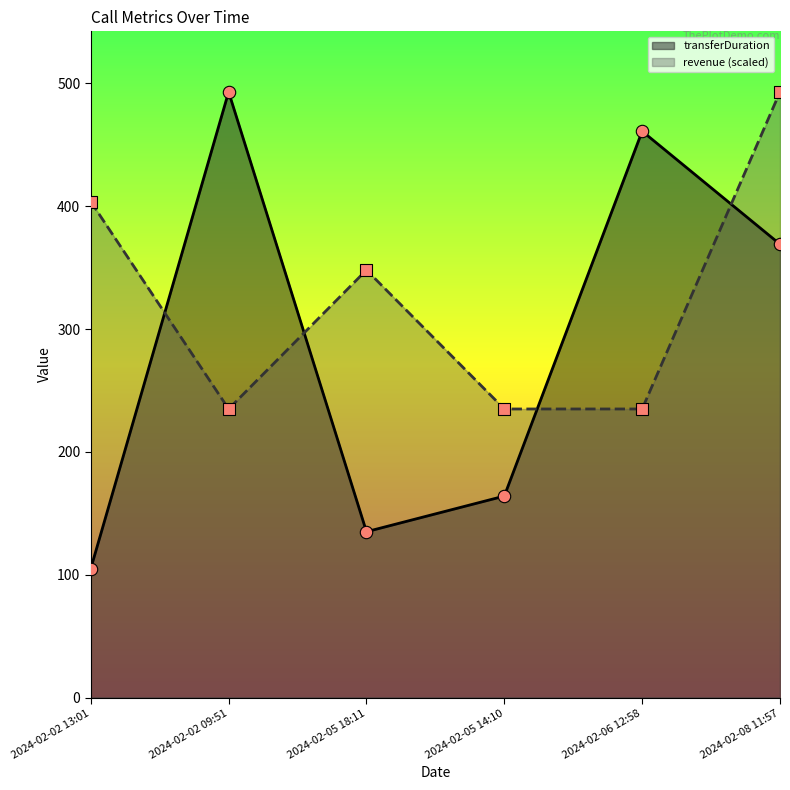

Which series reaches the maximum Y coordinate?

transferDuration